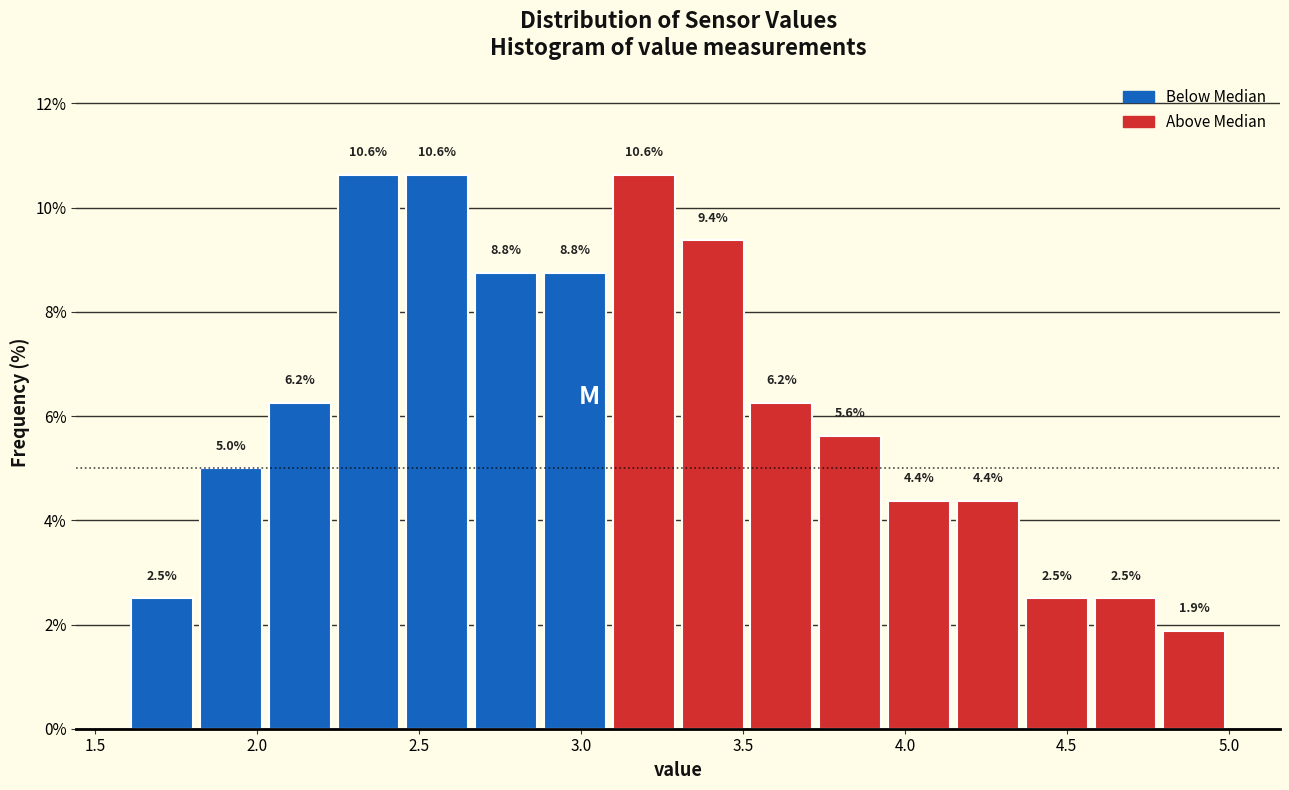

Reading left to right, transcribe this chart: for each bar, give the range it covers on the x-axis and its height. The bar edges are not printed on the chart, so give them approximately, as read against the axis.

1.60 to 1.80: 2.5
1.80 to 2.05: 5.0
2.05 to 2.25: 6.2
2.25 to 2.45: 10.6
2.45 to 2.65: 10.6
2.65 to 2.90: 8.8
2.90 to 3.10: 8.8
3.10 to 3.30: 10.6
3.30 to 3.50: 9.4
3.50 to 3.75: 6.2
3.75 to 3.95: 5.6
3.95 to 4.15: 4.4
4.15 to 4.35: 4.4
4.35 to 4.60: 2.5
4.60 to 4.80: 2.5
4.80 to 5.00: 1.9